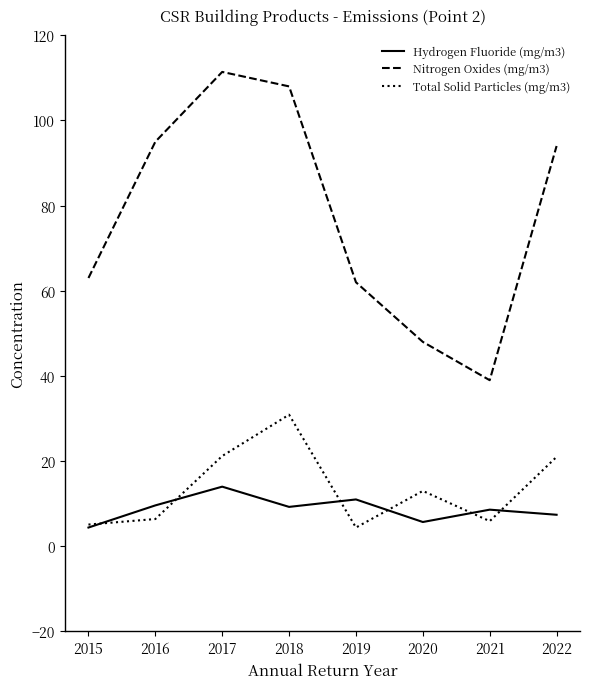

Rank the series by their maximum value, from highest to lowest.

Nitrogen Oxides (mg/m3), Total Solid Particles (mg/m3), Hydrogen Fluoride (mg/m3)